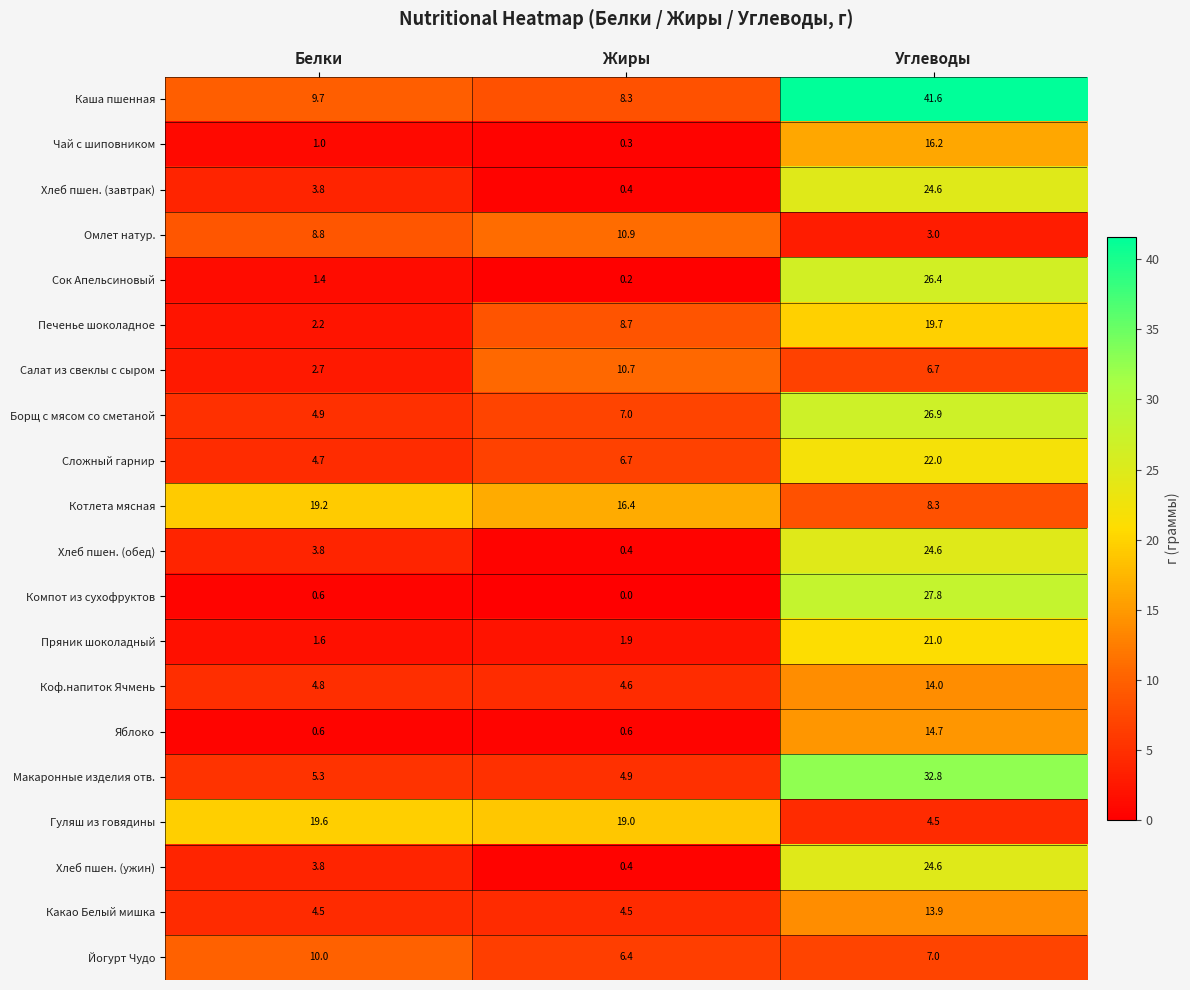

Count the number of categories in the chart.

3